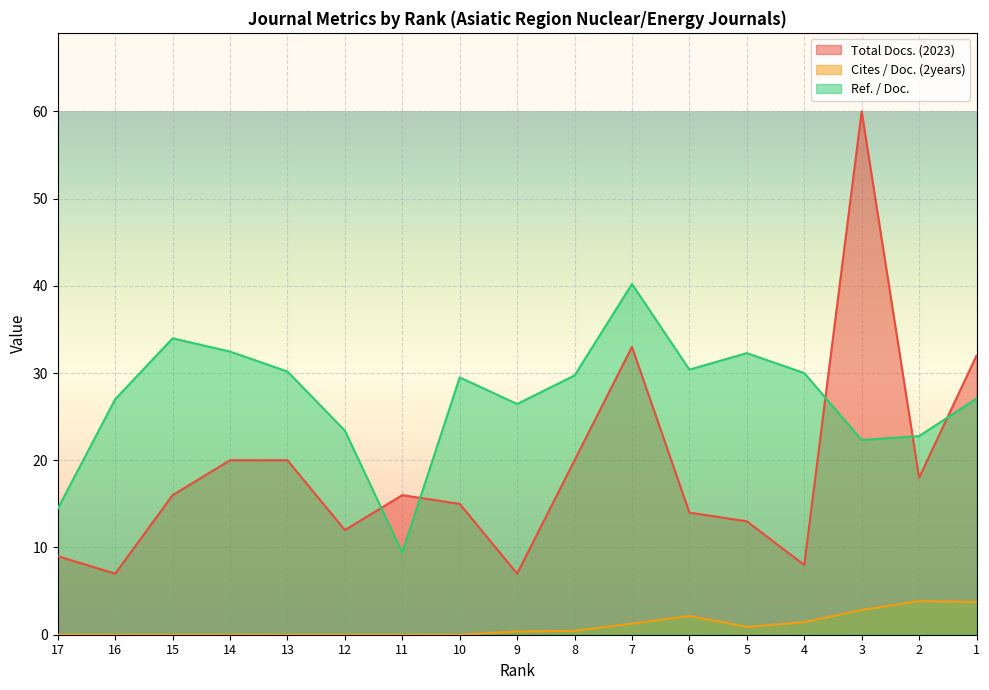

Is the value of Total Docs. (2023) at 4 greater than the value of Cites / Doc. (2years) at 1?

Yes